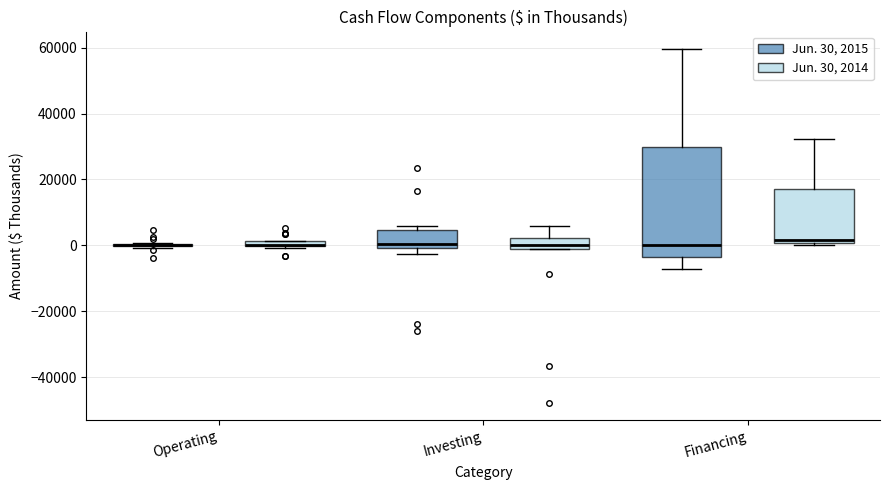

Where is the upper edge of the box for Investing (Jun. 30, 2015) on the y-axis? The values are not printed on the chart, so give them approximately, as read against the axis.

4000